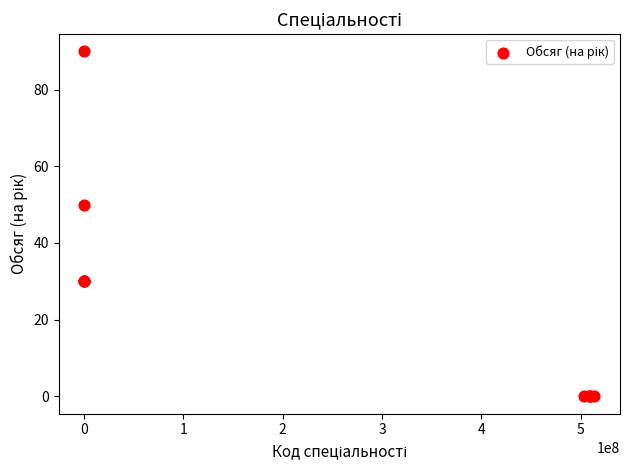

What Y value in the scatter plot is closest to 45?

50